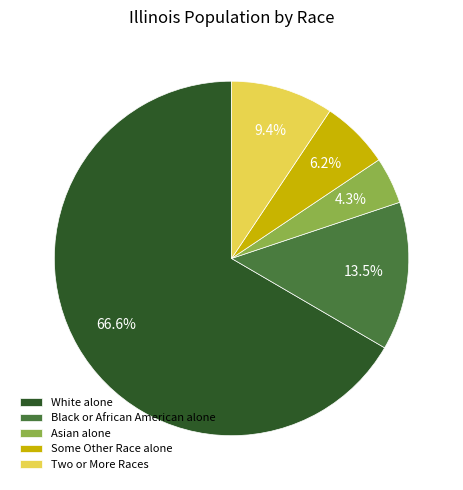

How many segments does this pie chart have?

5